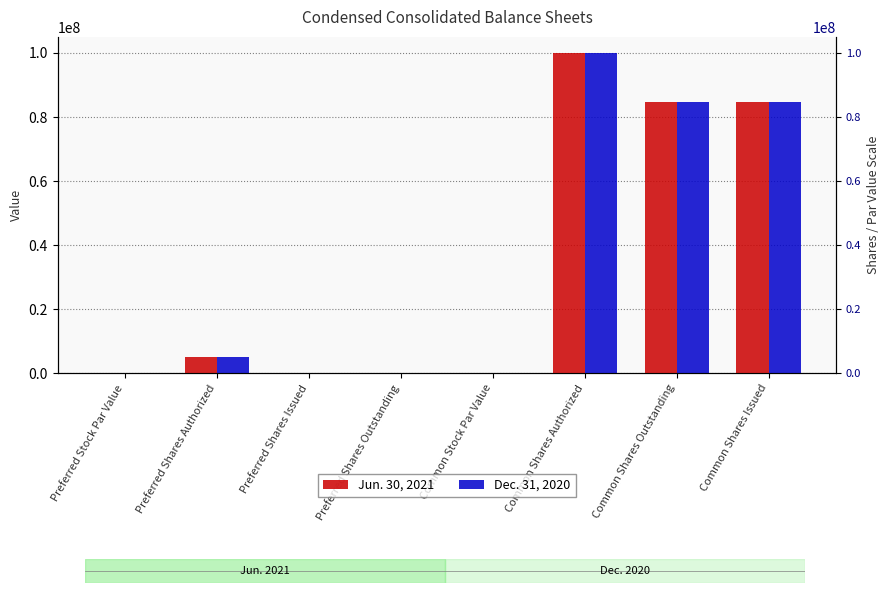

Rank the categories by Dec. 31, 2020 value from lowest to highest.

Preferred Shares Issued, Preferred Shares Outstanding, Preferred Stock Par Value, Common Stock Par Value, Preferred Shares Authorized, Common Shares Outstanding, Common Shares Issued, Common Shares Authorized